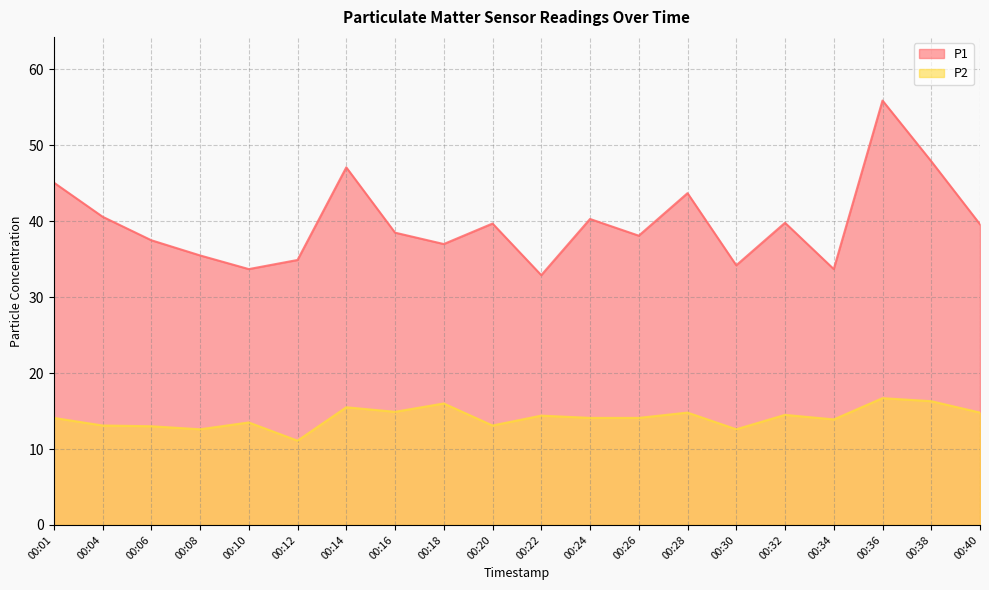

At how many categories does at least one series exceed 32?

20